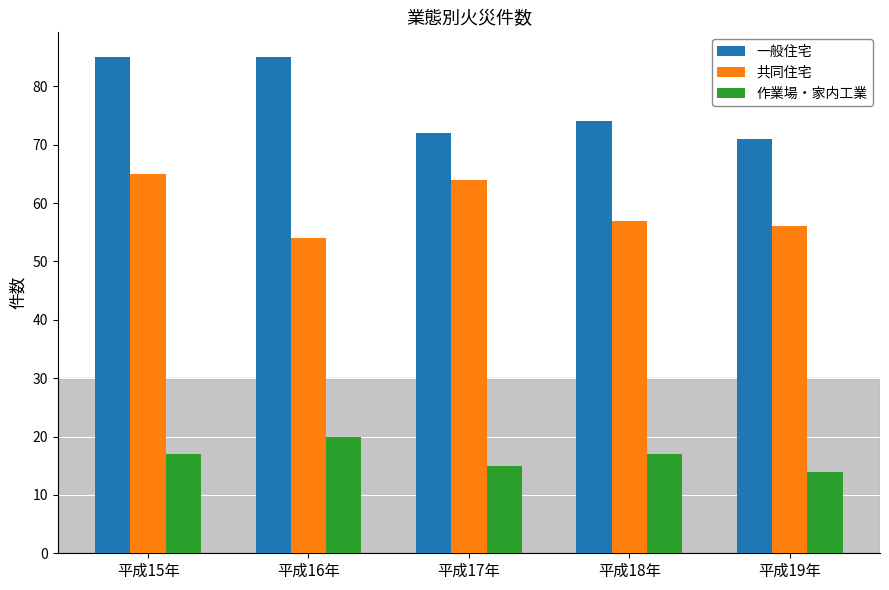

What is the spread (max minus min) of values at 平成18年?

57